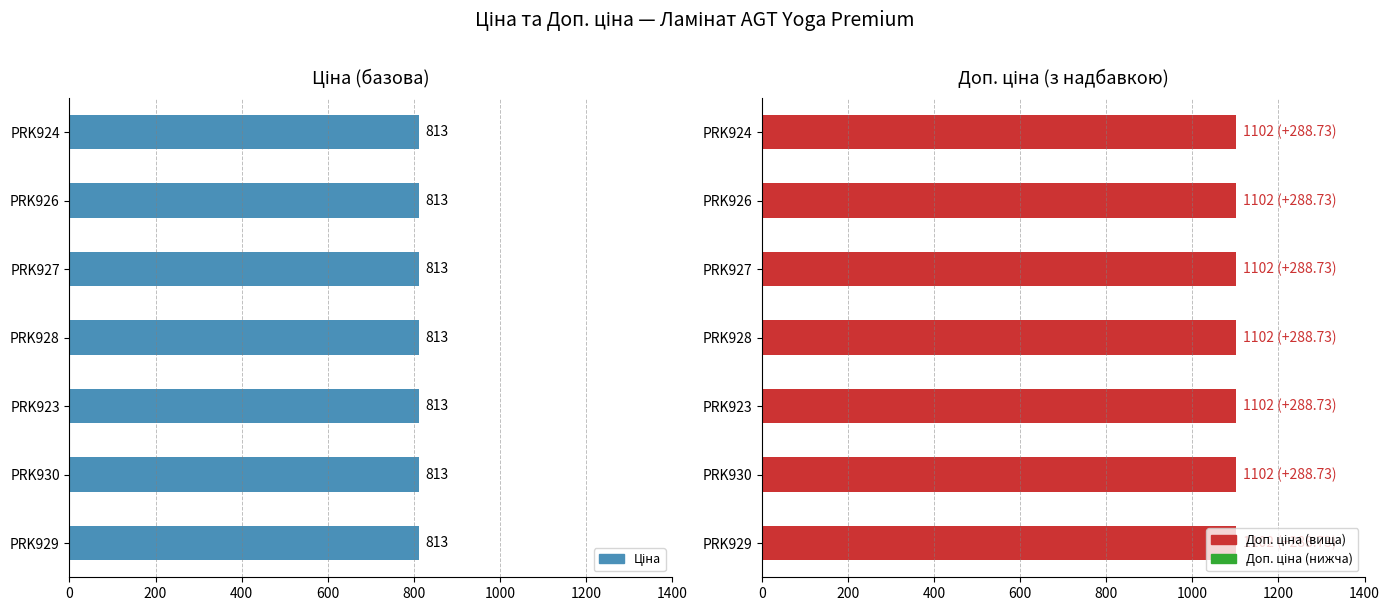

What is the value of the Ціна bar at the 6th from the left?

813.0